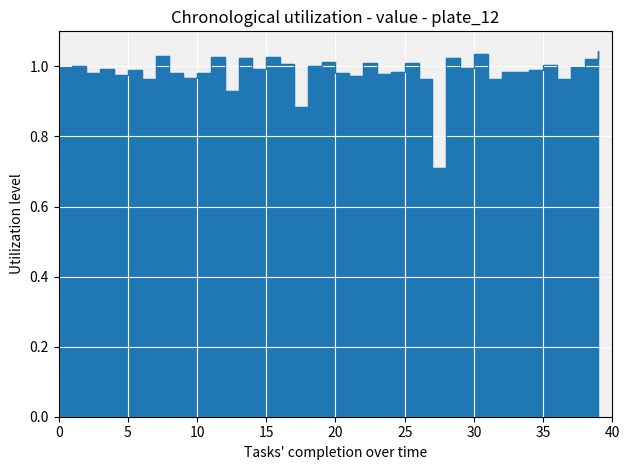

What is the sum of the values at 32 and 10?

2.0